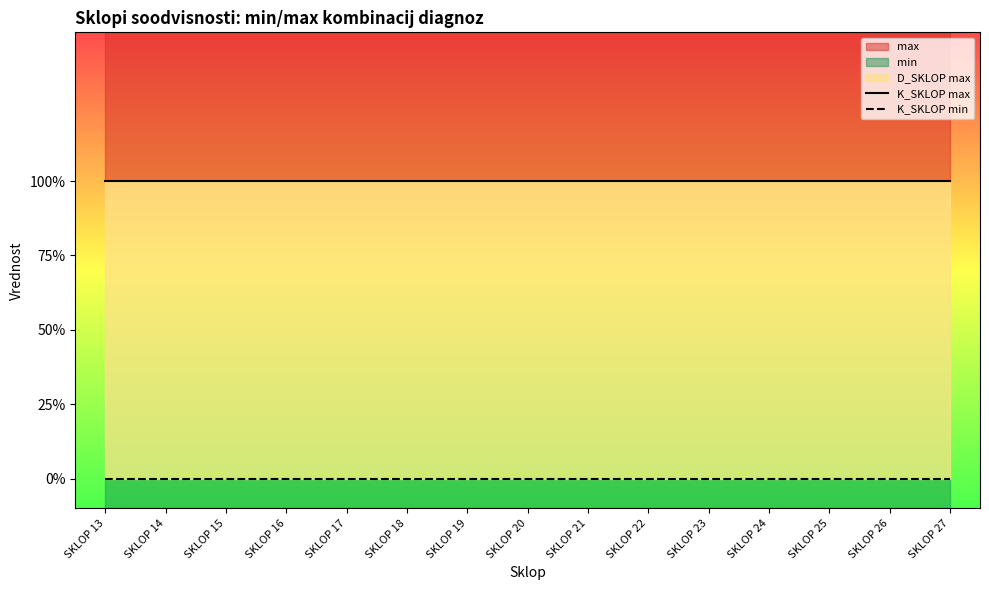

True or false: K_SKLOP min and K_SKLOP max intersect in this chart.

False